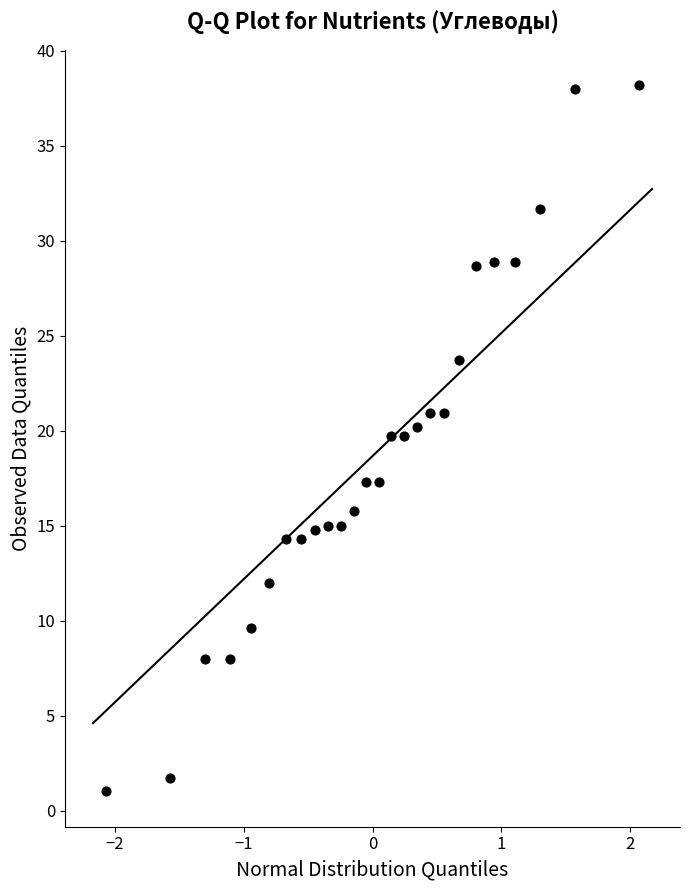

What is the range of X values (max minus min)?

4.1